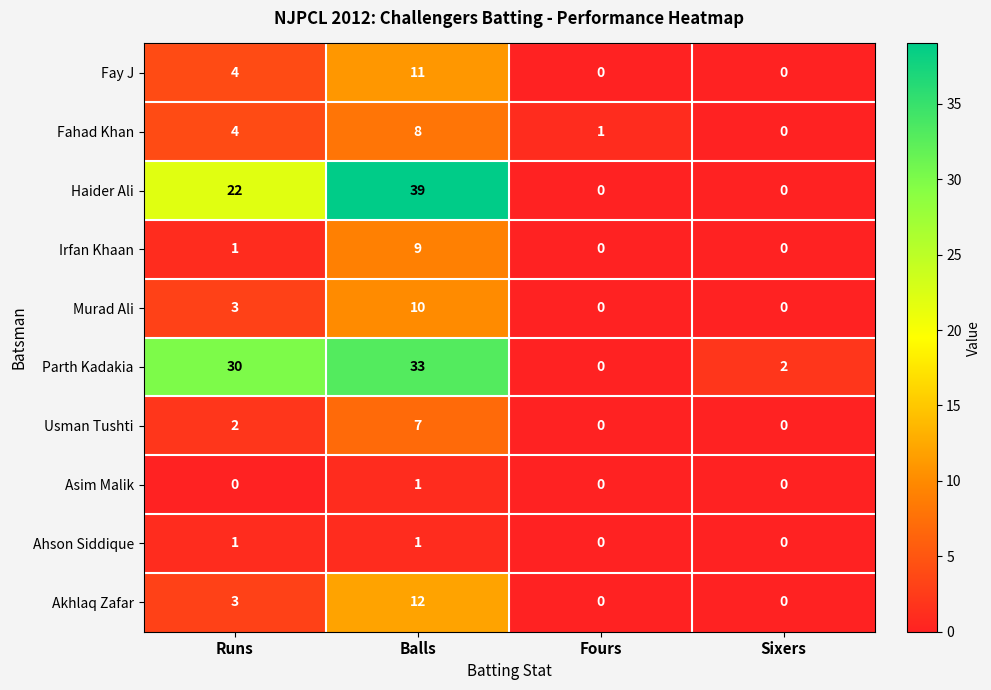

The Haider Ali series shows 26 at Sixers. True or false?

False